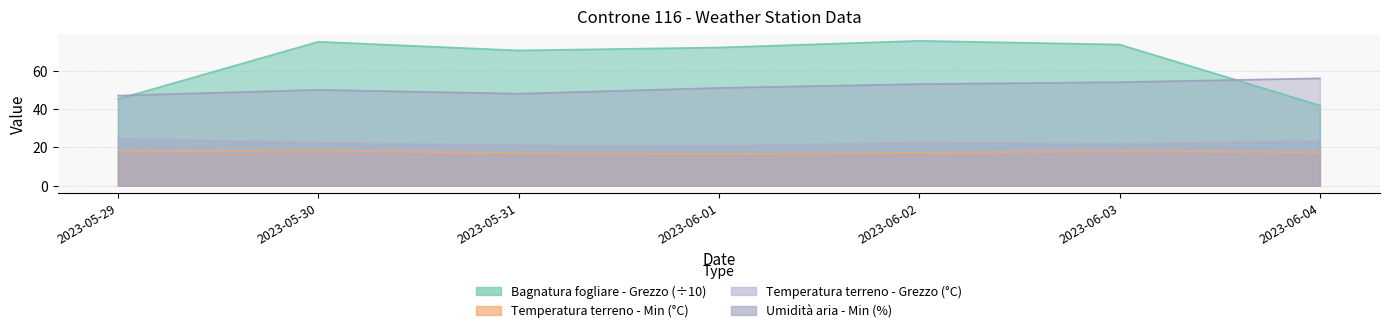

At which label does Temperatura terreno - Min reach its minimum?

2023-06-01